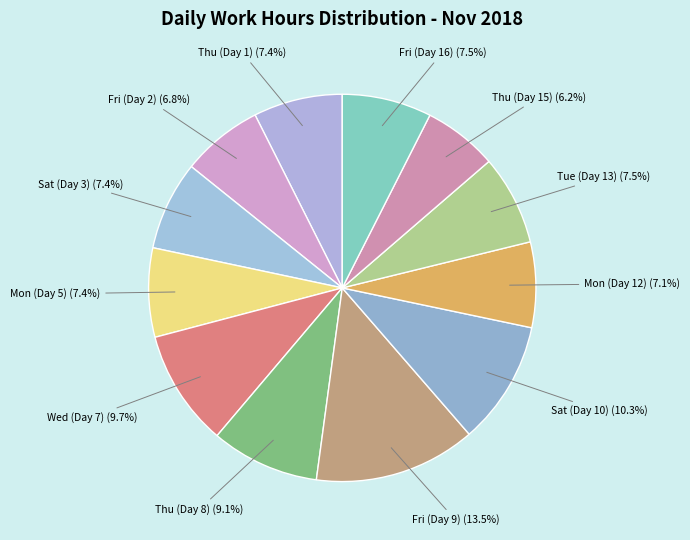

Rank the categories by value from highest to lowest.

Fri (Day 9), Sat (Day 10), Wed (Day 7), Thu (Day 8), Tue (Day 13), Fri (Day 16), Sat (Day 3), Thu (Day 1), Mon (Day 5), Mon (Day 12), Fri (Day 2), Thu (Day 15)